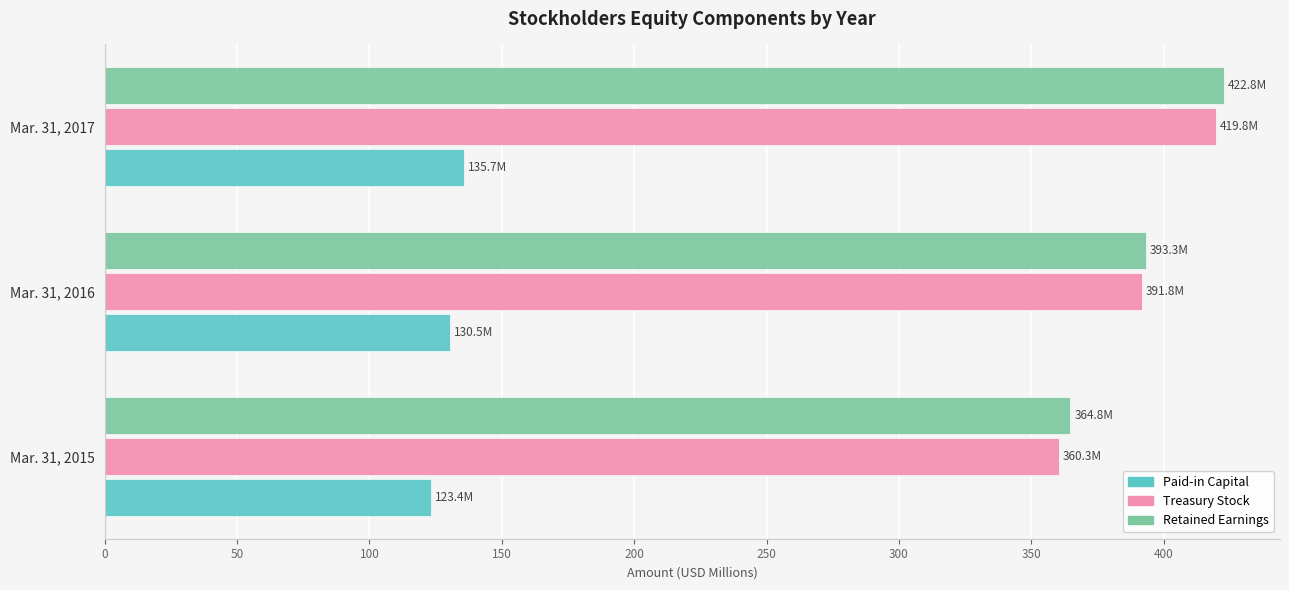

What is the total value across all series at Mar. 31, 2015?

848.5